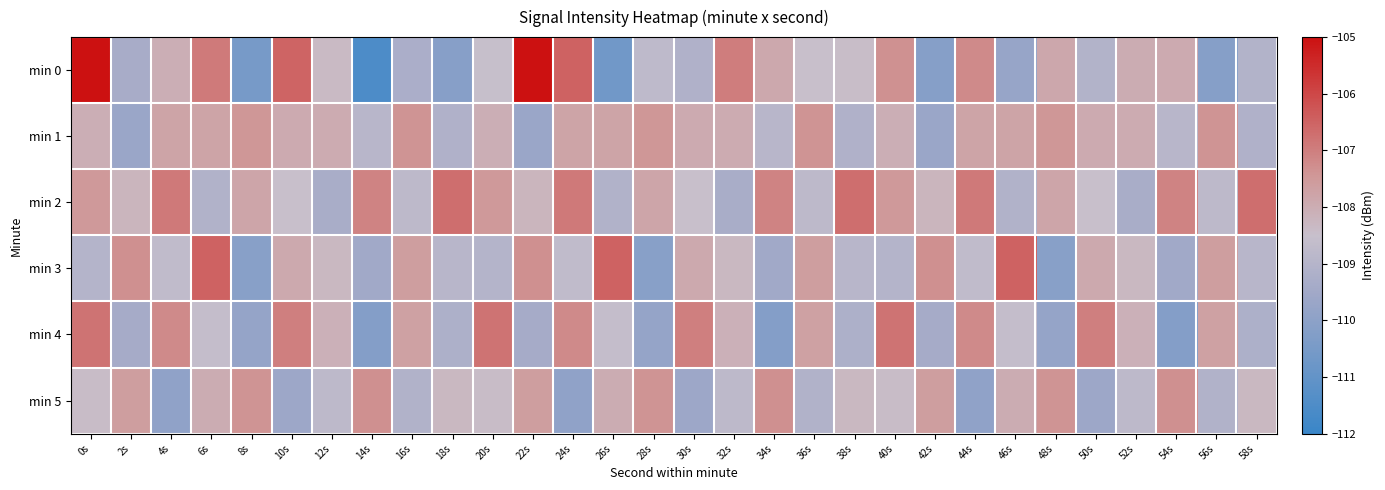

Reading left to right, what are all the values shown in this chart?

min 0: 0s=-102.7	2s=-109.3	4s=-108.0	6s=-106.9	8s=-110.5	10s=-106.5	12s=-108.4	14s=-111.5	16s=-109.2	18s=-110.1	20s=-108.5	22s=-105.0	24s=-106.5	26s=-110.6	28s=-108.8	30s=-109.1	32s=-107.0	34s=-107.9	36s=-108.5	38s=-108.4	40s=-107.3	42s=-110.2	44s=-107.2	46s=-109.7	48s=-107.9	50s=-109.0	52s=-108.0	54s=-107.9	56s=-110.1	58s=-109.1
min 1: 0s=-108.1	2s=-109.7	4s=-107.8	6s=-107.8	8s=-107.4	10s=-107.9	12s=-108.0	14s=-108.9	16s=-107.4	18s=-109.1	20s=-108.1	22s=-109.7	24s=-107.8	26s=-107.8	28s=-107.4	30s=-107.9	32s=-108.0	34s=-108.9	36s=-107.4	38s=-109.1	40s=-108.1	42s=-109.7	44s=-107.8	46s=-107.8	48s=-107.4	50s=-107.9	52s=-108.0	54s=-108.9	56s=-107.4	58s=-109.1
min 2: 0s=-107.5	2s=-108.2	4s=-106.9	6s=-109.1	8s=-107.8	10s=-108.5	12s=-109.3	14s=-107.1	16s=-108.8	18s=-106.7	20s=-107.5	22s=-108.2	24s=-106.9	26s=-109.1	28s=-107.8	30s=-108.5	32s=-109.3	34s=-107.1	36s=-108.8	38s=-106.7	40s=-107.5	42s=-108.2	44s=-106.9	46s=-109.1	48s=-107.8	50s=-108.5	52s=-109.3	54s=-107.1	56s=-108.8	58s=-106.7
min 3: 0s=-109.0	2s=-107.3	4s=-108.7	6s=-106.5	8s=-110.1	10s=-107.9	12s=-108.3	14s=-109.5	16s=-107.6	18s=-108.9	20s=-109.0	22s=-107.3	24s=-108.7	26s=-106.5	28s=-110.1	30s=-107.9	32s=-108.3	34s=-109.5	36s=-107.6	38s=-108.9	40s=-109.0	42s=-107.3	44s=-108.7	46s=-106.5	48s=-110.1	50s=-107.9	52s=-108.3	54s=-109.5	56s=-107.6	58s=-108.9
min 4: 0s=-106.8	2s=-109.4	4s=-107.2	6s=-108.6	8s=-109.8	10s=-107.0	12s=-108.1	14s=-110.2	16s=-107.7	18s=-109.2	20s=-106.8	22s=-109.4	24s=-107.2	26s=-108.6	28s=-109.8	30s=-107.0	32s=-108.1	34s=-110.2	36s=-107.7	38s=-109.2	40s=-106.8	42s=-109.4	44s=-107.2	46s=-108.6	48s=-109.8	50s=-107.0	52s=-108.1	54s=-110.2	56s=-107.7	58s=-109.2
min 5: 0s=-108.4	2s=-107.6	4s=-109.9	6s=-108.0	8s=-107.4	10s=-109.6	12s=-108.8	14s=-107.3	16s=-109.1	18s=-108.3	20s=-108.4	22s=-107.6	24s=-109.9	26s=-108.0	28s=-107.4	30s=-109.6	32s=-108.8	34s=-107.3	36s=-109.1	38s=-108.3	40s=-108.4	42s=-107.6	44s=-109.9	46s=-108.0	48s=-107.4	50s=-109.6	52s=-108.8	54s=-107.3	56s=-109.1	58s=-108.3